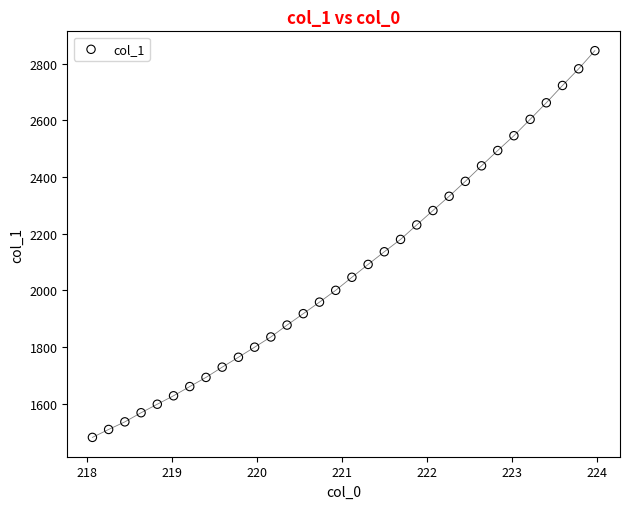

What is the range of Y values (max minus min)?

1365.0